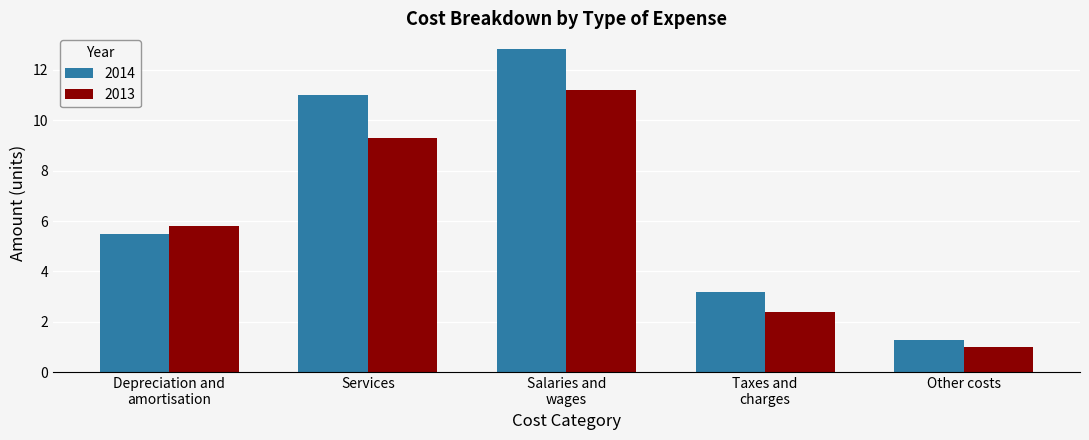

What is the label of the 2nd bar from the right?

Taxes and
charges